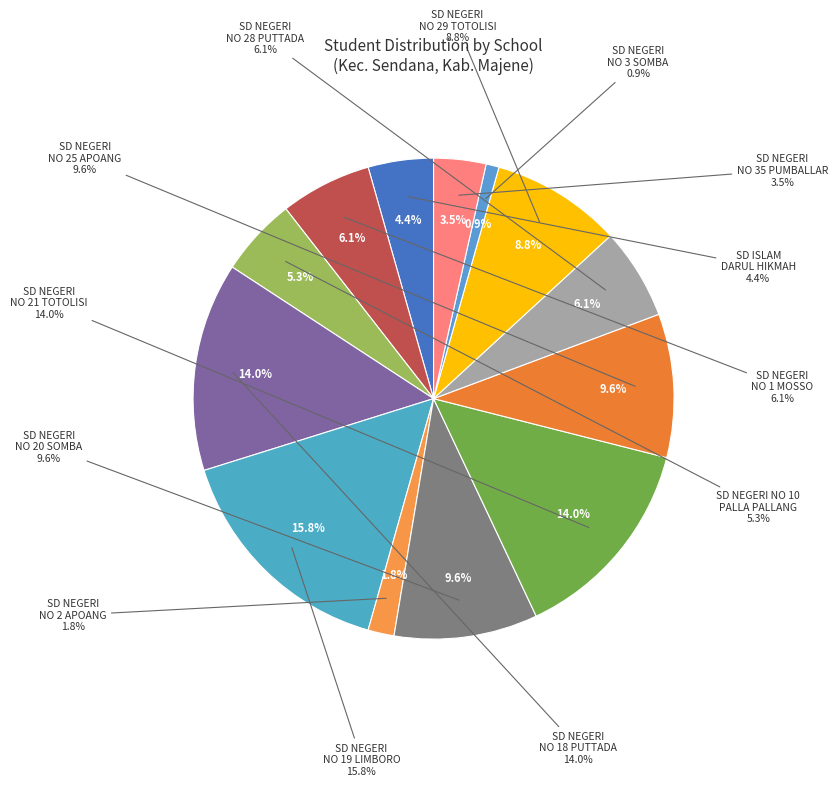

Which category has the biggest portion of the pie?

SD NEGERI NO 19 LIMBORO